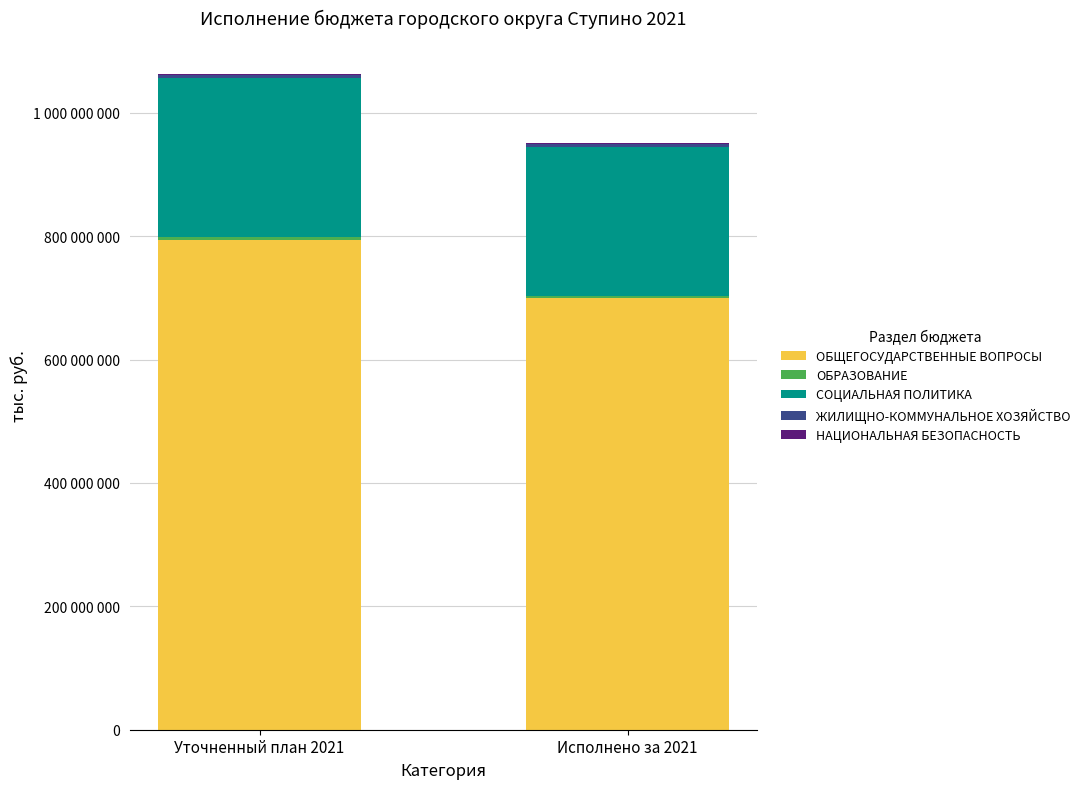

At which category is the sum across all series the highest?

Уточненный план 2021